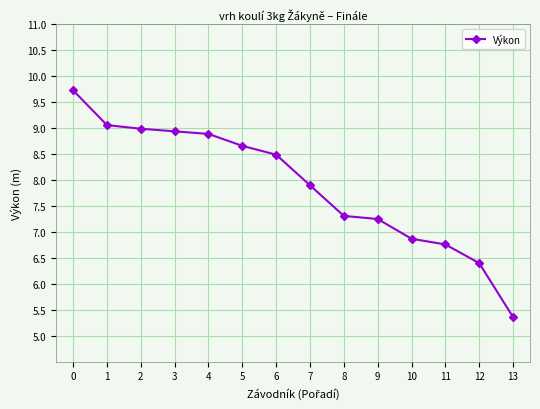

Between 8 and 13, which is larger?

8